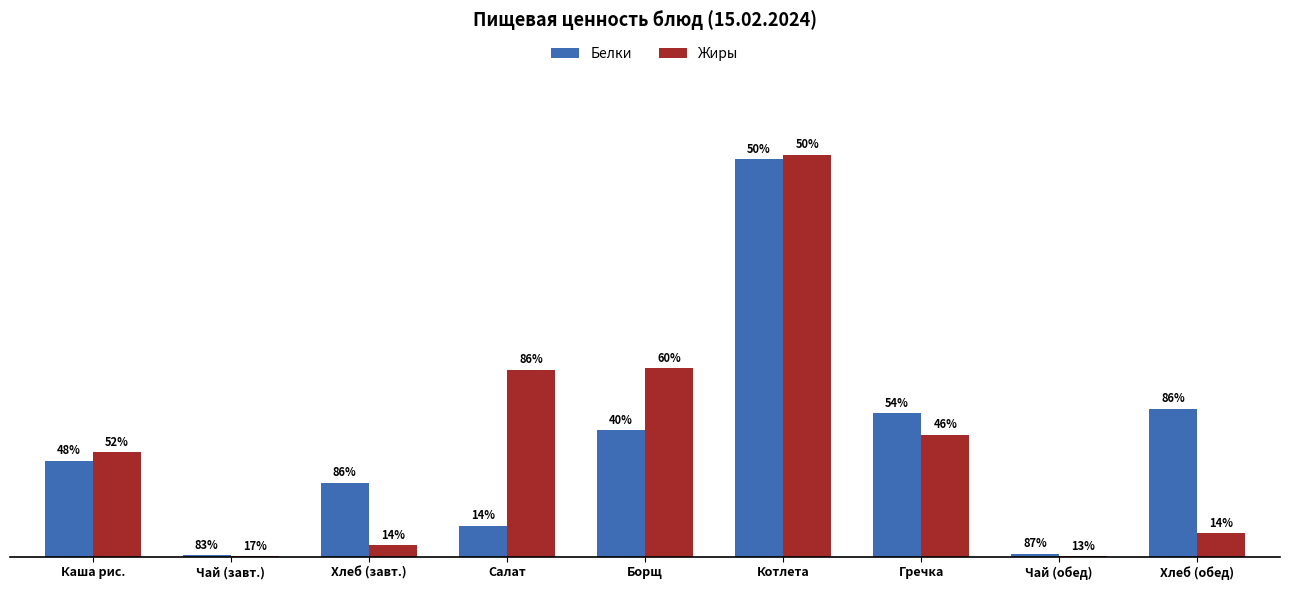

What is the spread (max minus min) of values at Борщ?

2.7